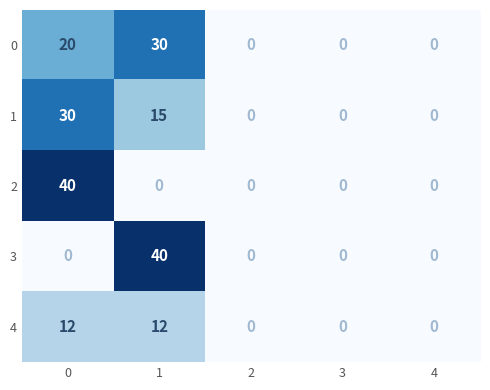

True or false: 2 has a value of -27 at 4.

False